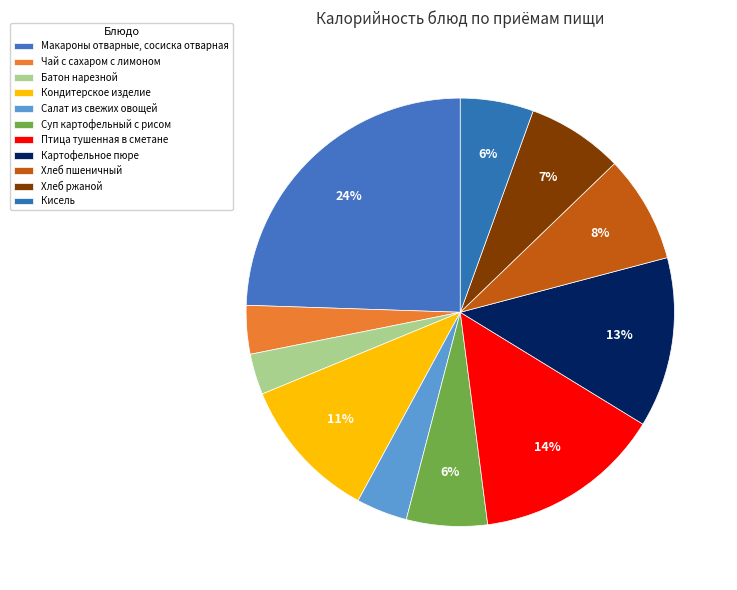

The Хлеб ржаной slice represents 7% of the pie. True or false?

True